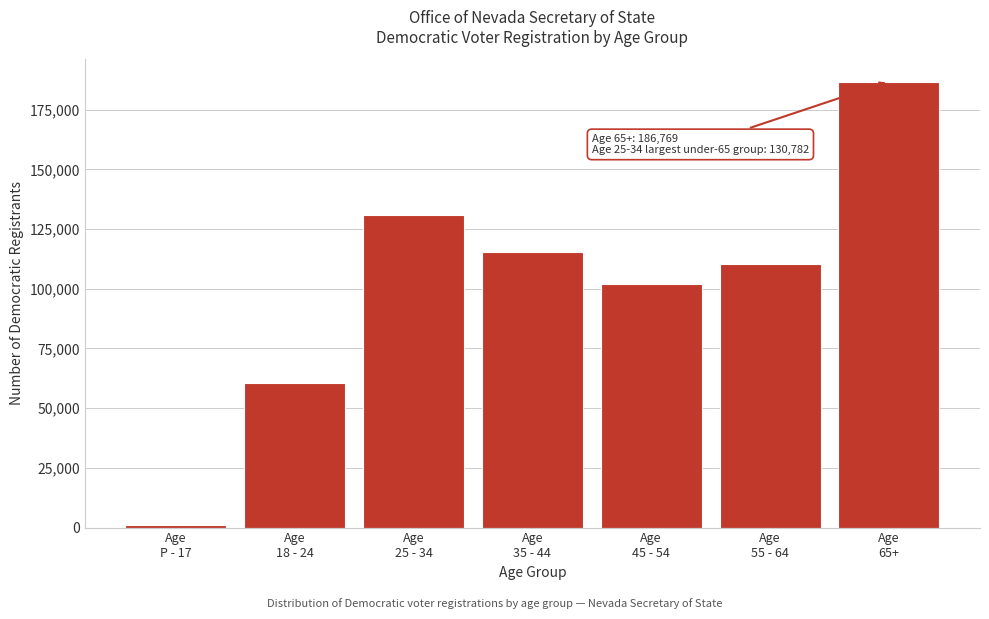

Reading left to right, extract all data points from this chart.

1078	60667	130782	115500	102063	110570	186769